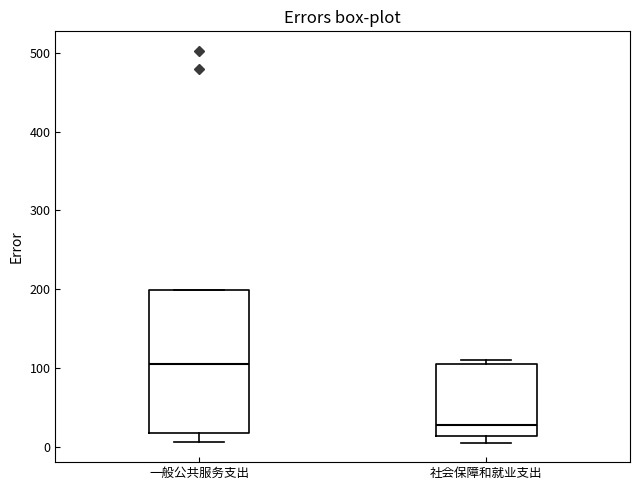

Which box is the tallest, from its lower edge to its upper edge?

一般公共服务支出